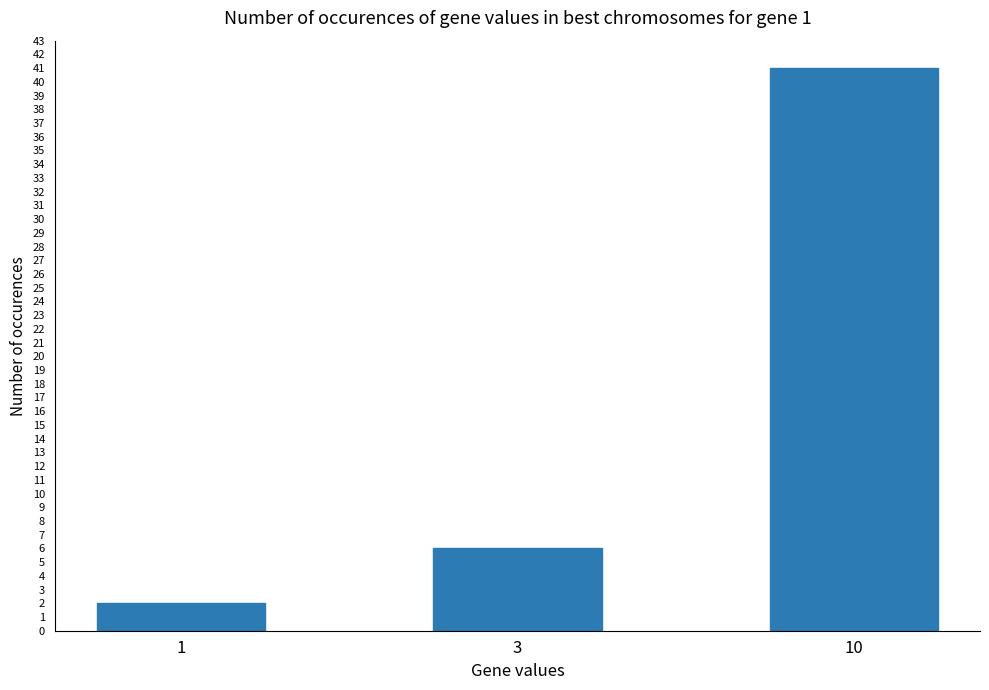

How many categories are shown in the chart?

3